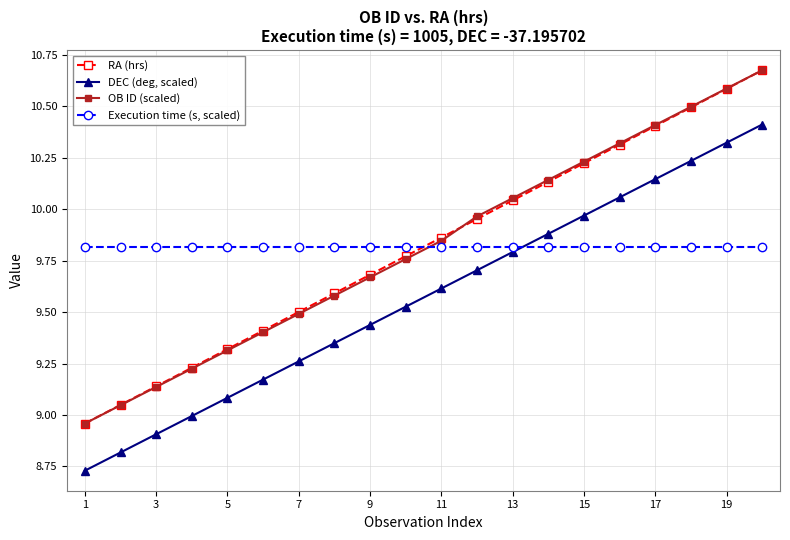

True or false: DEC (deg, scaled) has more than 2 interior local peaks.

False